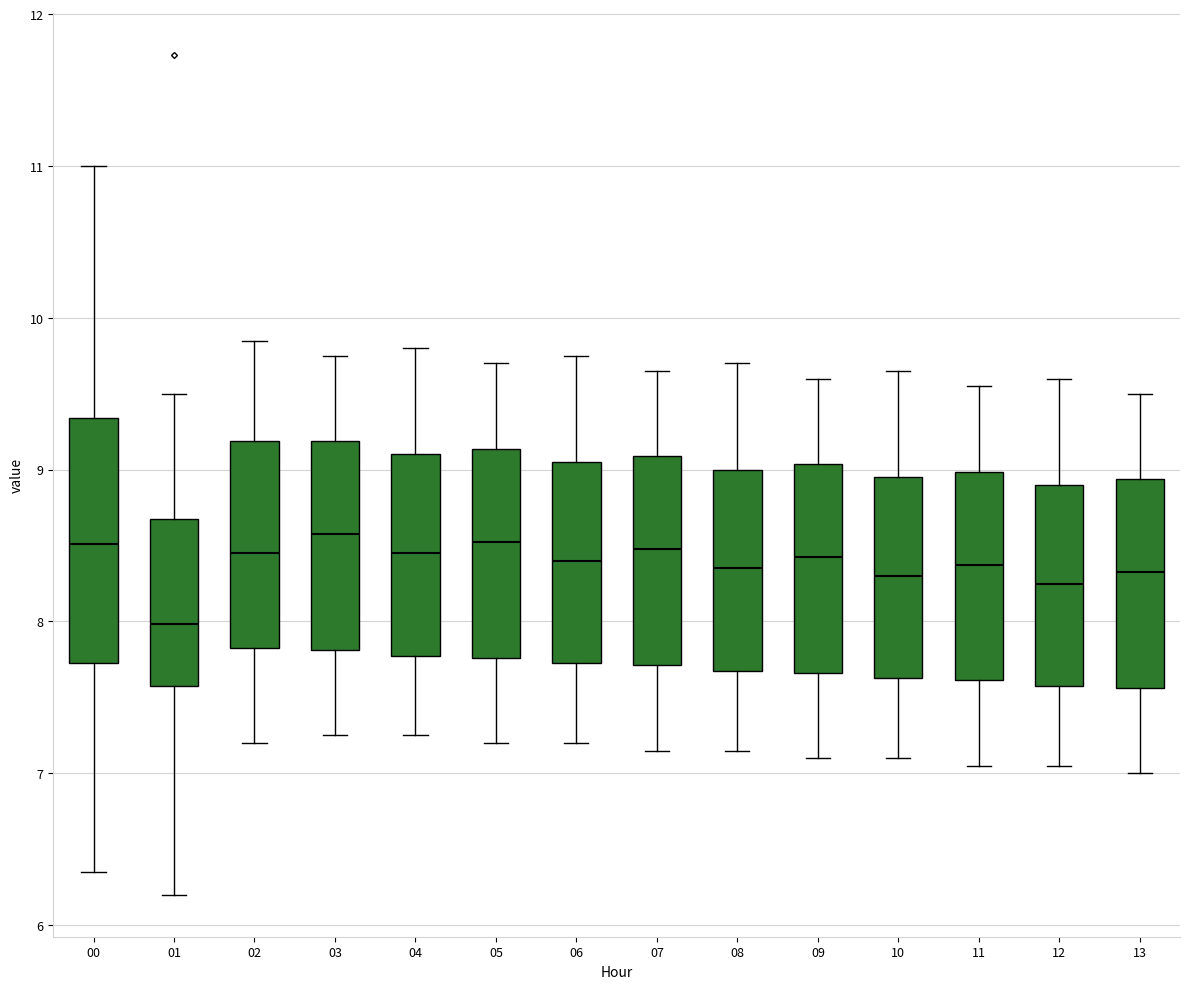

Reading left to right, read every box against the y-axis: the position of its median line, the range the box covers, and the ends of its whiskers. The values are not printed on the chart, so give them approximately, as read against the axis.

00: median 8.5, box 7.7 to 9.3, whiskers 6.4 to 11.0
01: median 8.0, box 7.6 to 8.7, whiskers 6.2 to 9.5
02: median 8.5, box 7.8 to 9.2, whiskers 7.2 to 9.9
03: median 8.6, box 7.8 to 9.2, whiskers 7.3 to 9.8
04: median 8.5, box 7.8 to 9.1, whiskers 7.3 to 9.8
05: median 8.5, box 7.8 to 9.1, whiskers 7.2 to 9.7
06: median 8.4, box 7.7 to 9.1, whiskers 7.2 to 9.8
07: median 8.5, box 7.7 to 9.1, whiskers 7.2 to 9.7
08: median 8.4, box 7.7 to 9.0, whiskers 7.2 to 9.7
09: median 8.4, box 7.7 to 9.0, whiskers 7.1 to 9.6
10: median 8.3, box 7.6 to 9.0, whiskers 7.1 to 9.7
11: median 8.4, box 7.6 to 9.0, whiskers 7.1 to 9.6
12: median 8.3, box 7.6 to 8.9, whiskers 7.1 to 9.6
13: median 8.3, box 7.6 to 8.9, whiskers 7.0 to 9.5